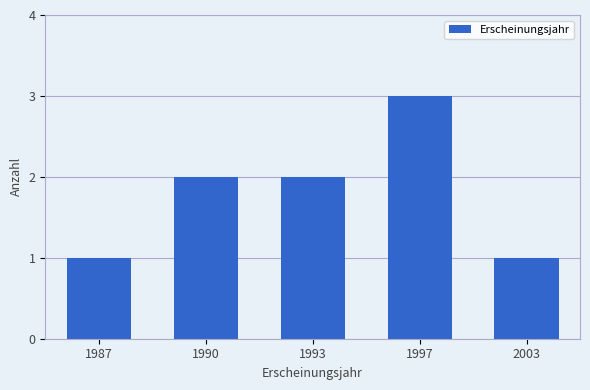

What is the value of the 2nd bar from the left?

2